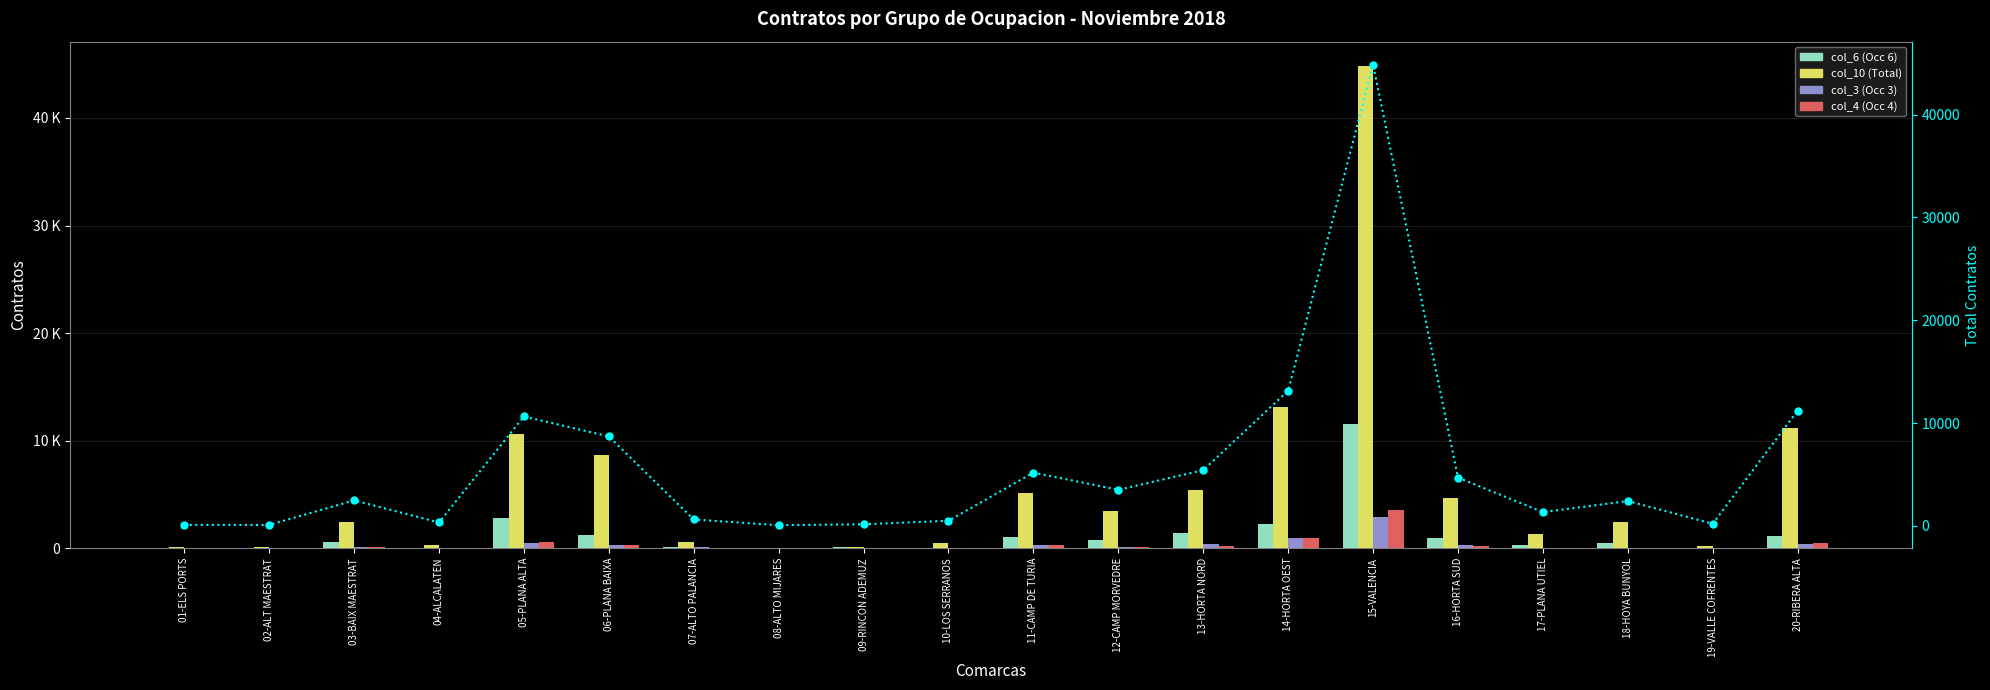

Rank the series at 11-CAMP DE TURIA from lowest to highest value.

col_4 (Occ 4), col_3 (Occ 3), col_6 (Occ 6), col_10 (Total), Total (dotted)